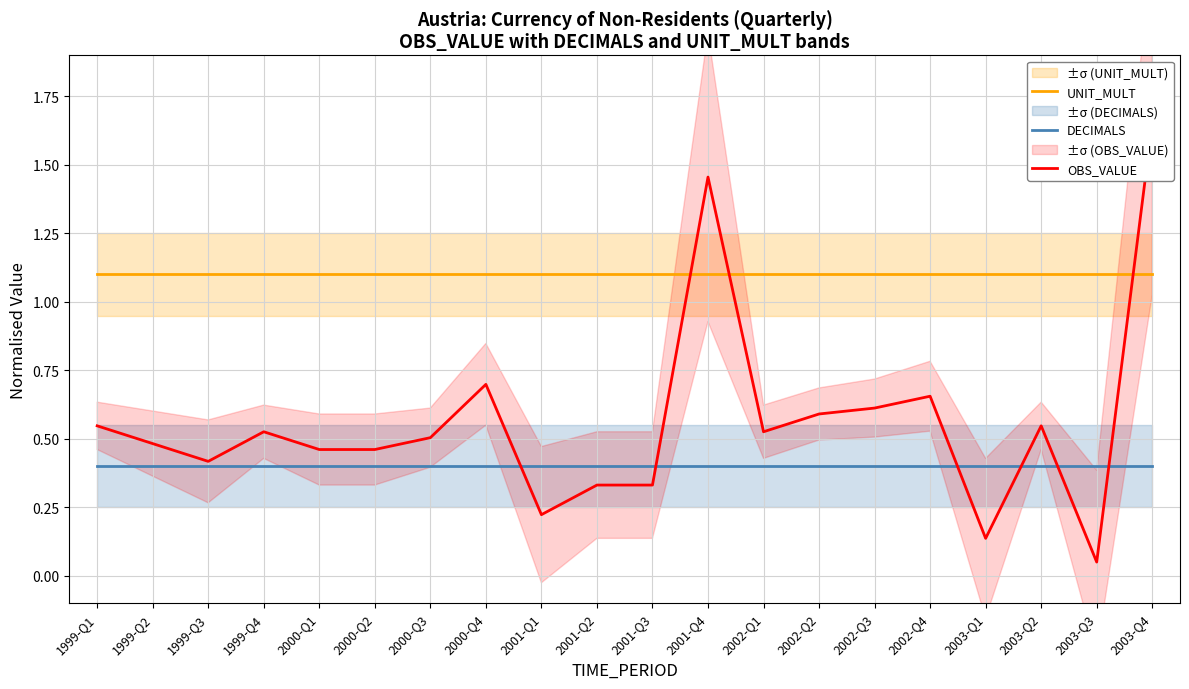

Is this an area chart (filled region under the line)?

No